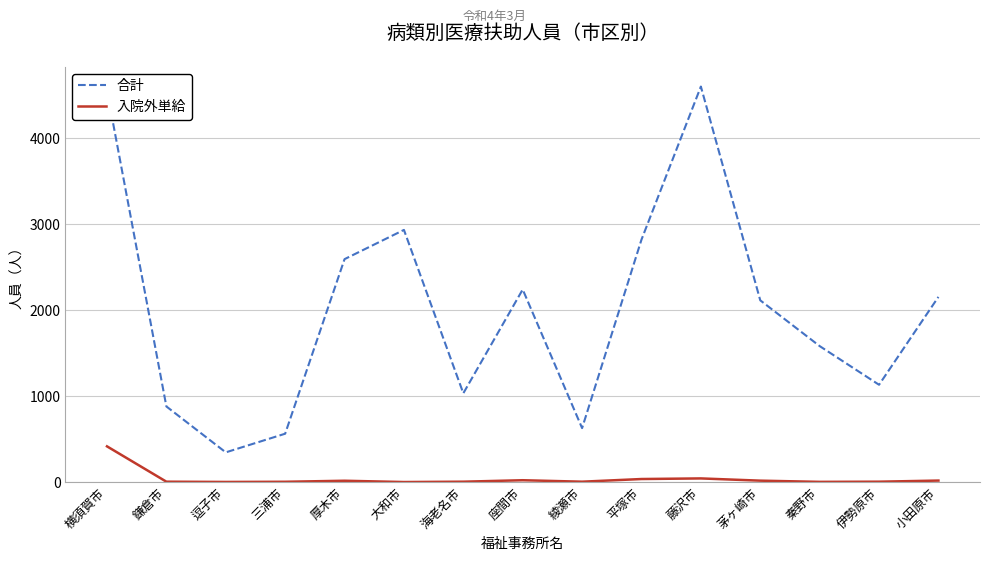

In 入院外単給, how many points are lower than both neighbors (excluding endpoints)?

4